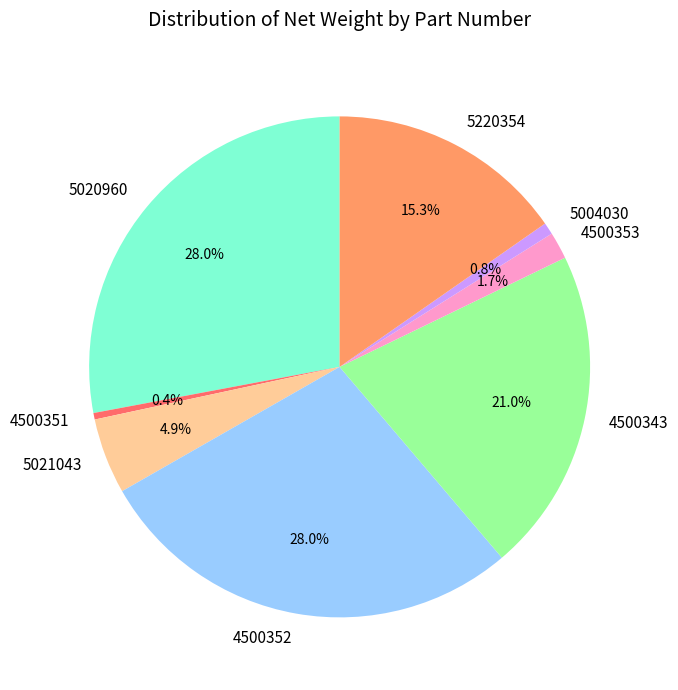

What percentage is the 5004030 slice, to the nearest percent?

1%